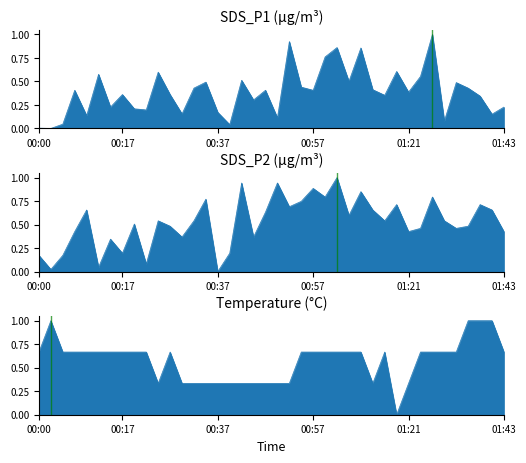

True or false: SDS_P1 has a value of 1.0 at 01:27.

True